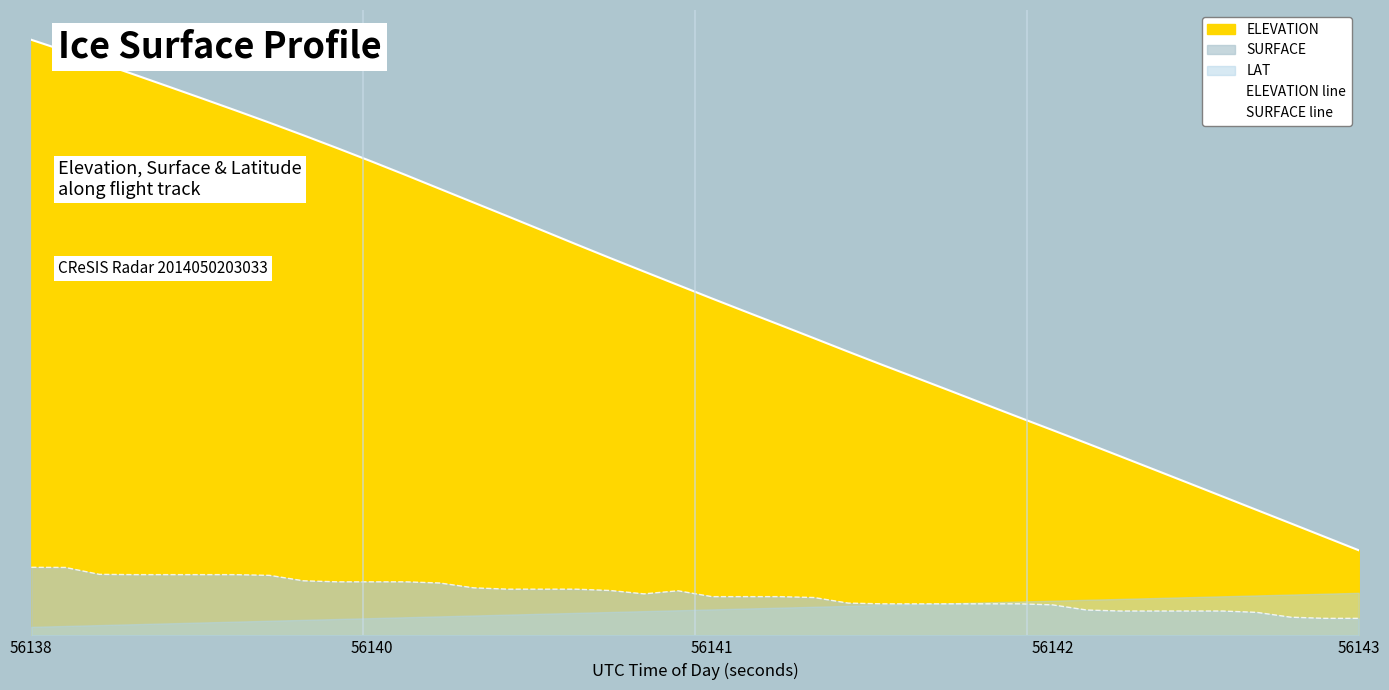

True or false: SURFACE line and ELEVATION line cross at least once.

False